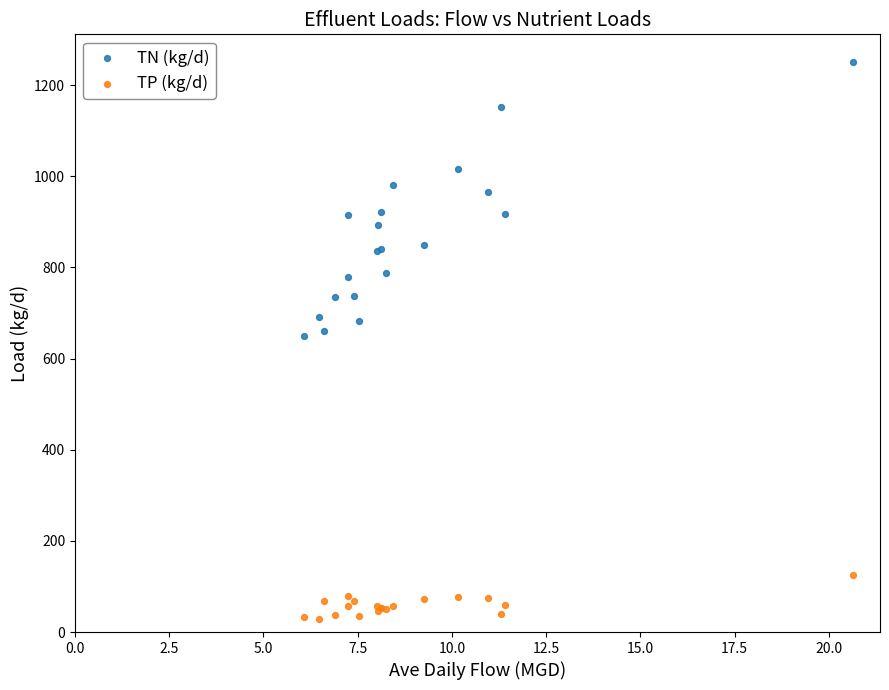

Which series has the widest spread of Y values?

TN (kg/d)